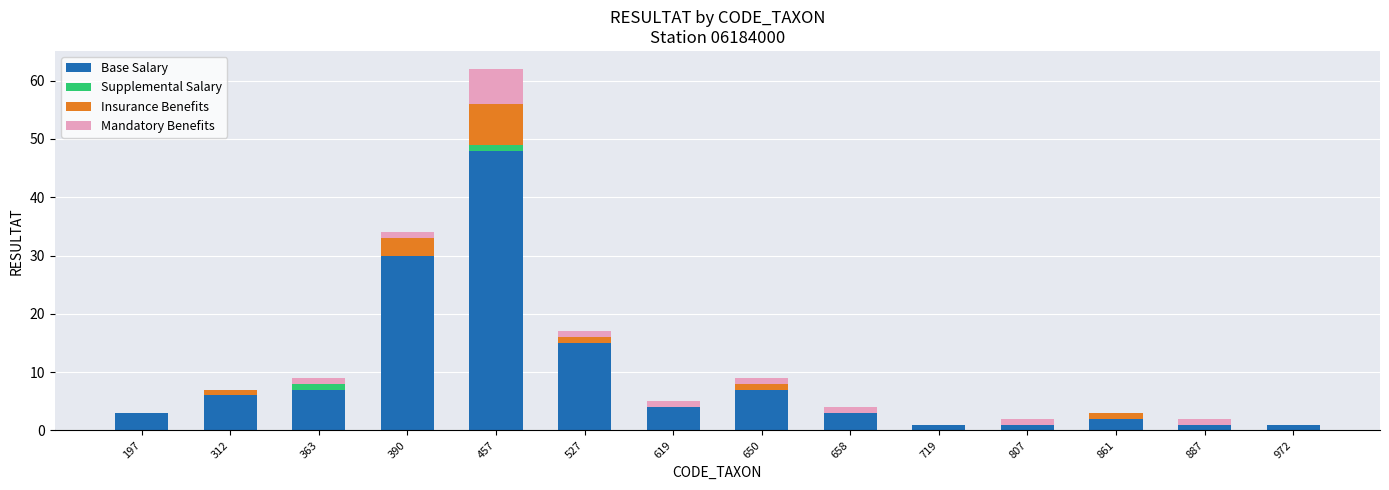

What are all the series names shown in the legend?

Base Salary, Supplemental Salary, Insurance Benefits, Mandatory Benefits